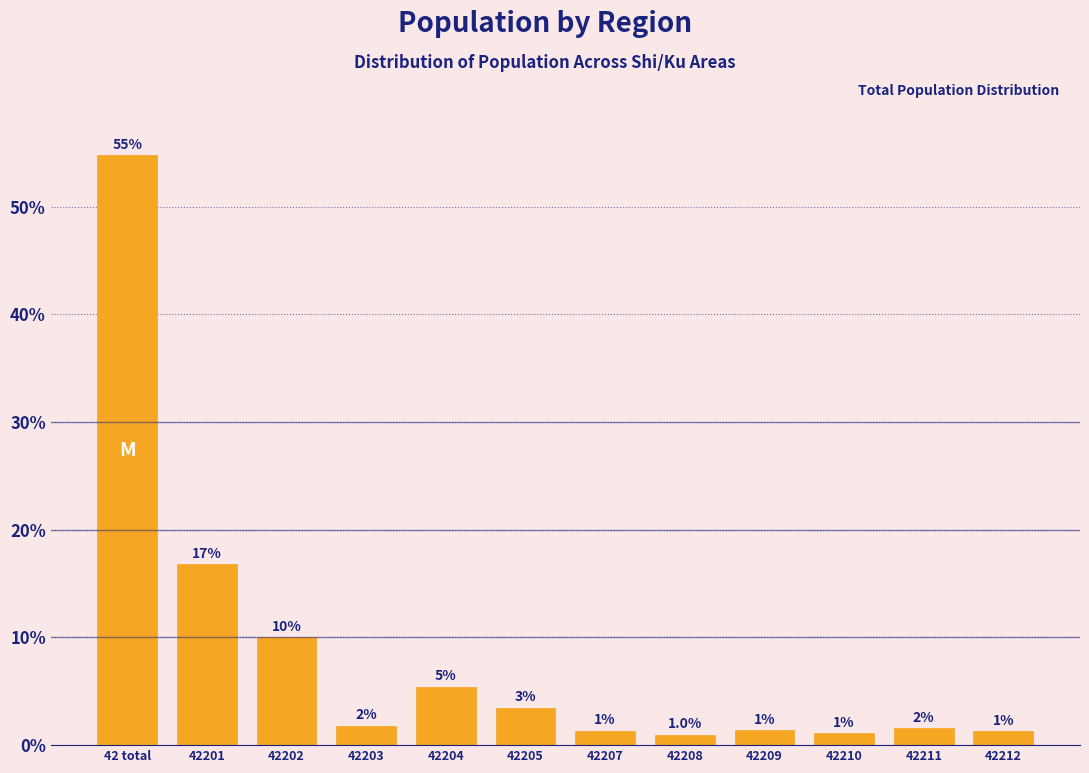

What is the label of the 9th bar from the right?

42203